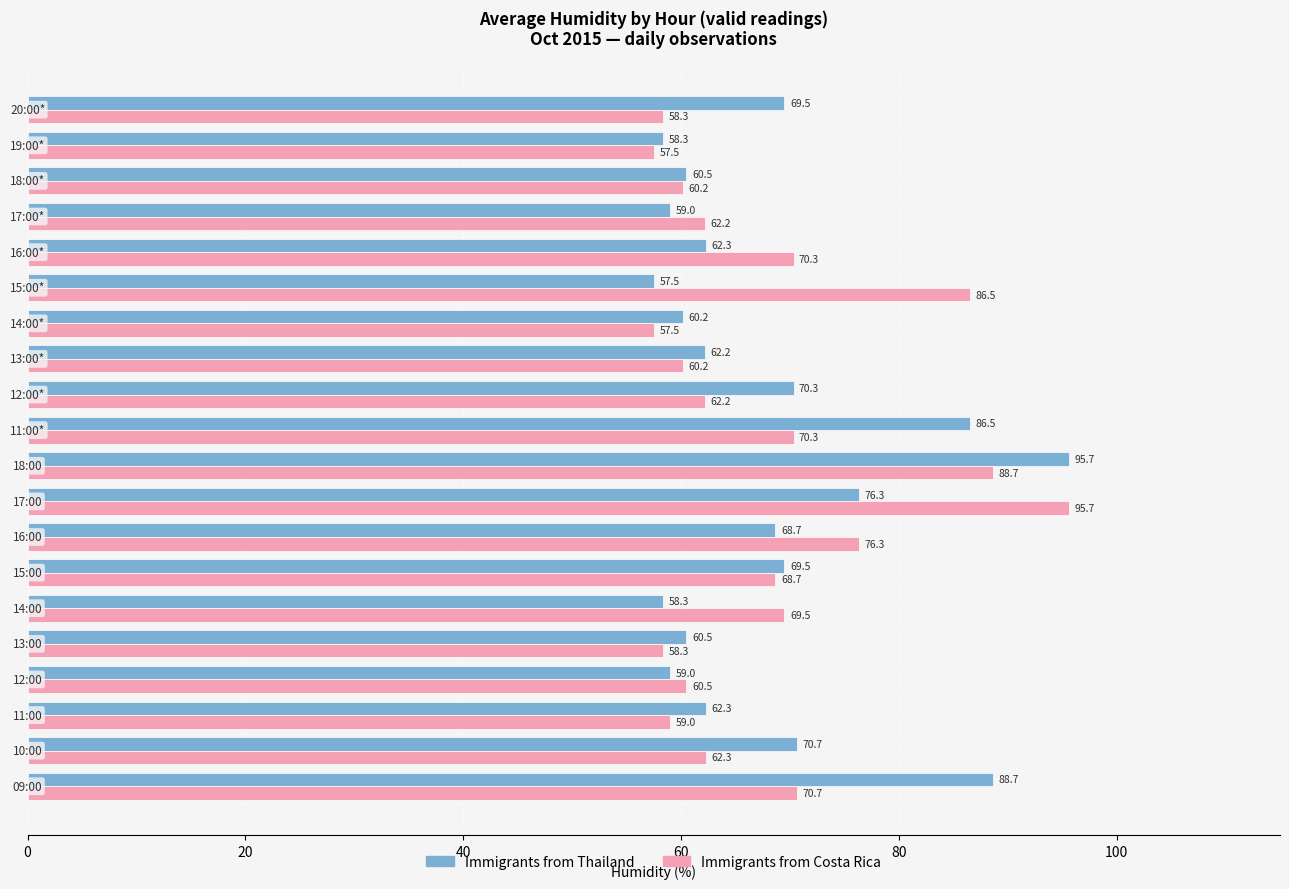

What are all the series names shown in the legend?

Immigrants from Thailand, Immigrants from Costa Rica